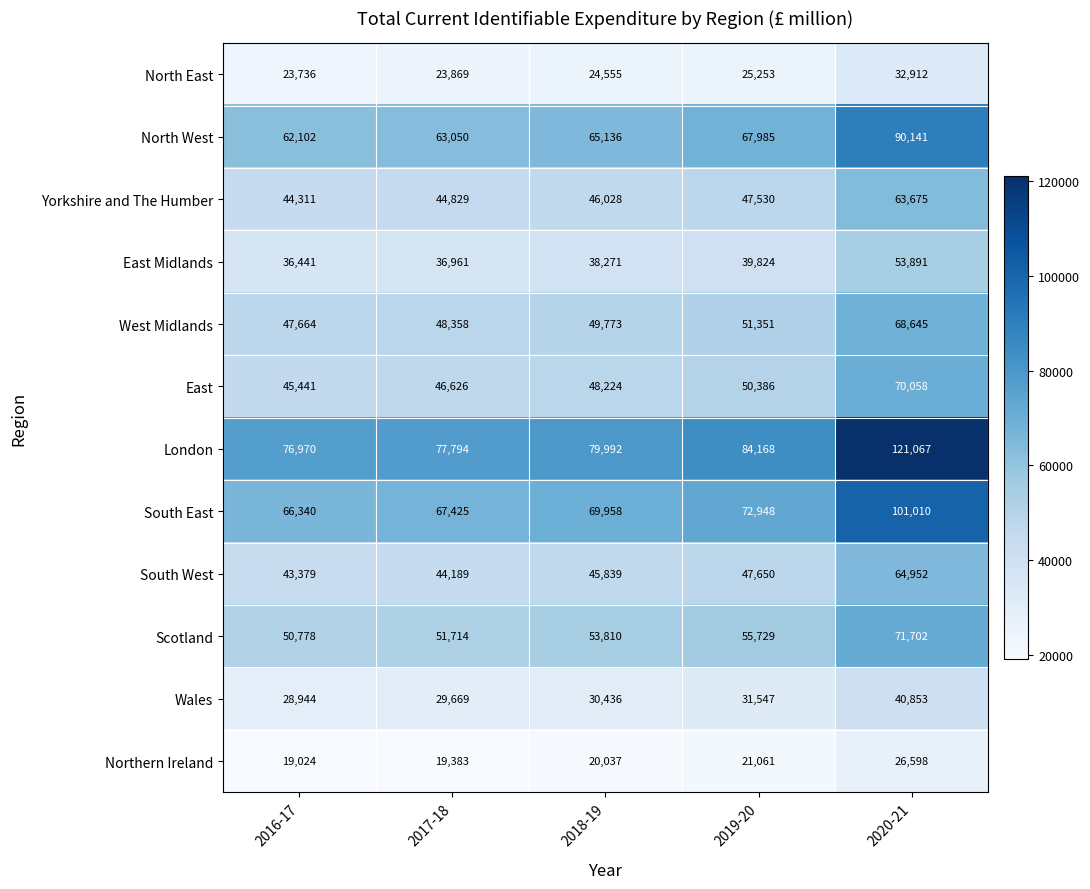

What value does the Wales series have at 2020-21?

40853